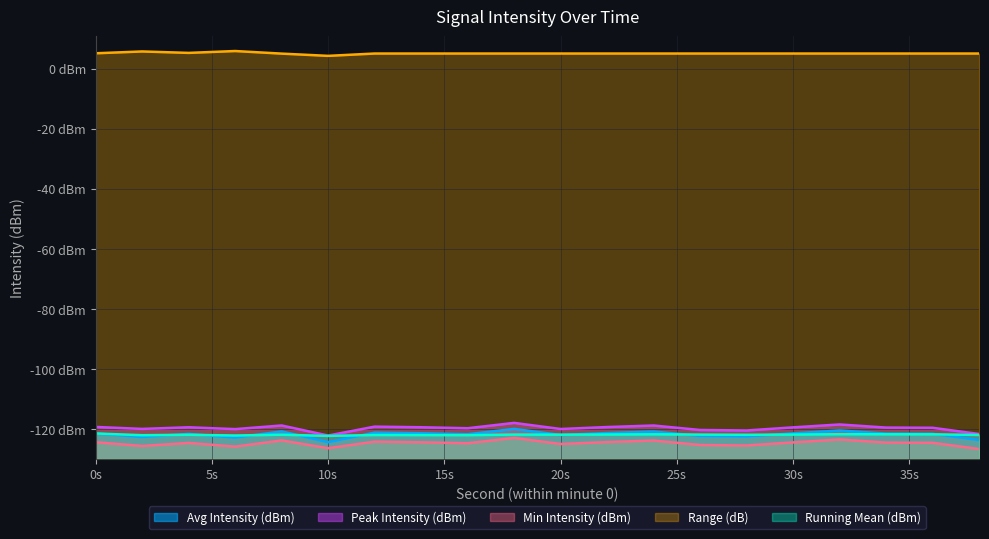

What is the spread (max minus min) of values at 16?

129.8